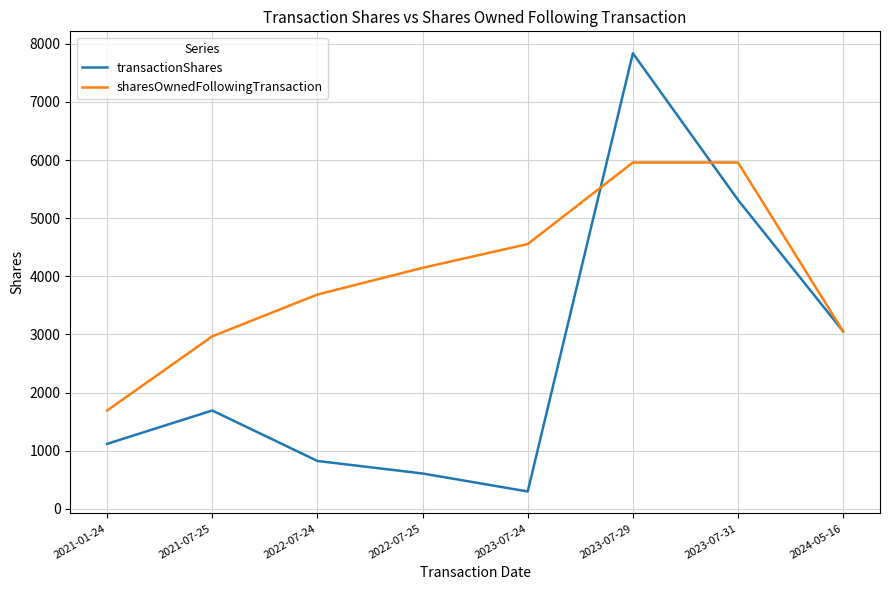

Which series has the largest range (max minus min)?

transactionShares